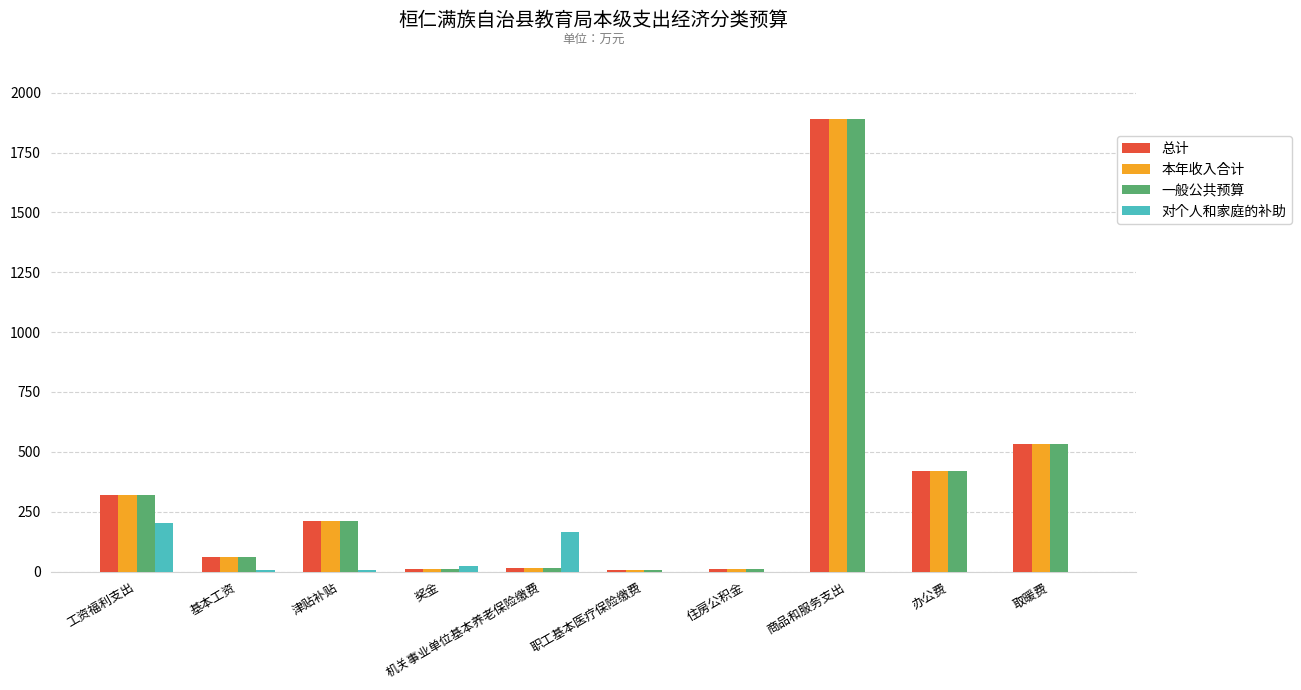

The value of 本年收入合计 at 取暖费 is 530.9. True or false?

True